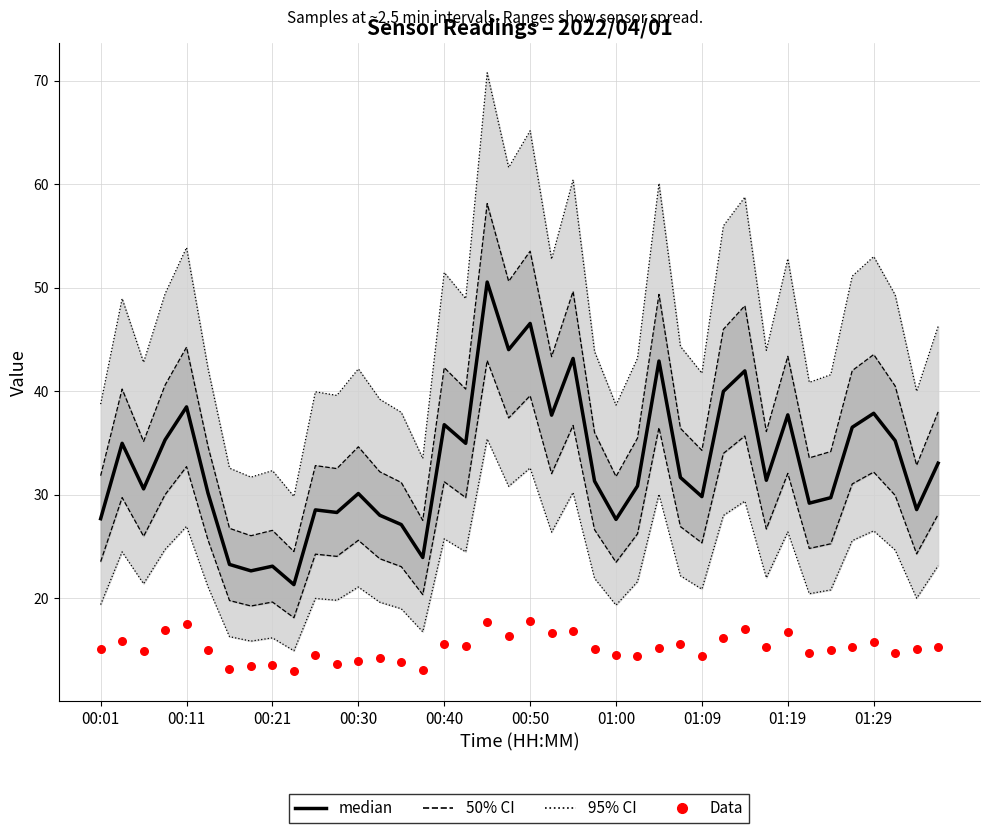

Which series has the largest total across all categories?

median